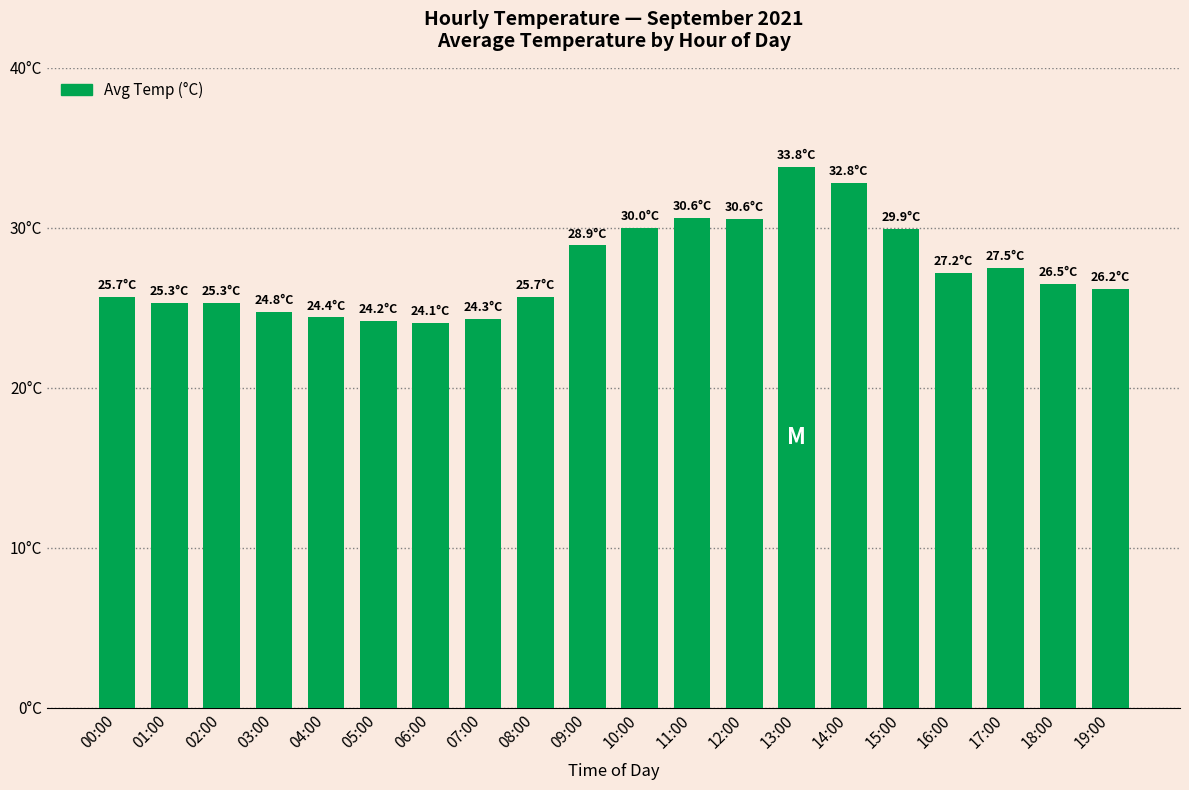

Does the chart contain any negative values?

No